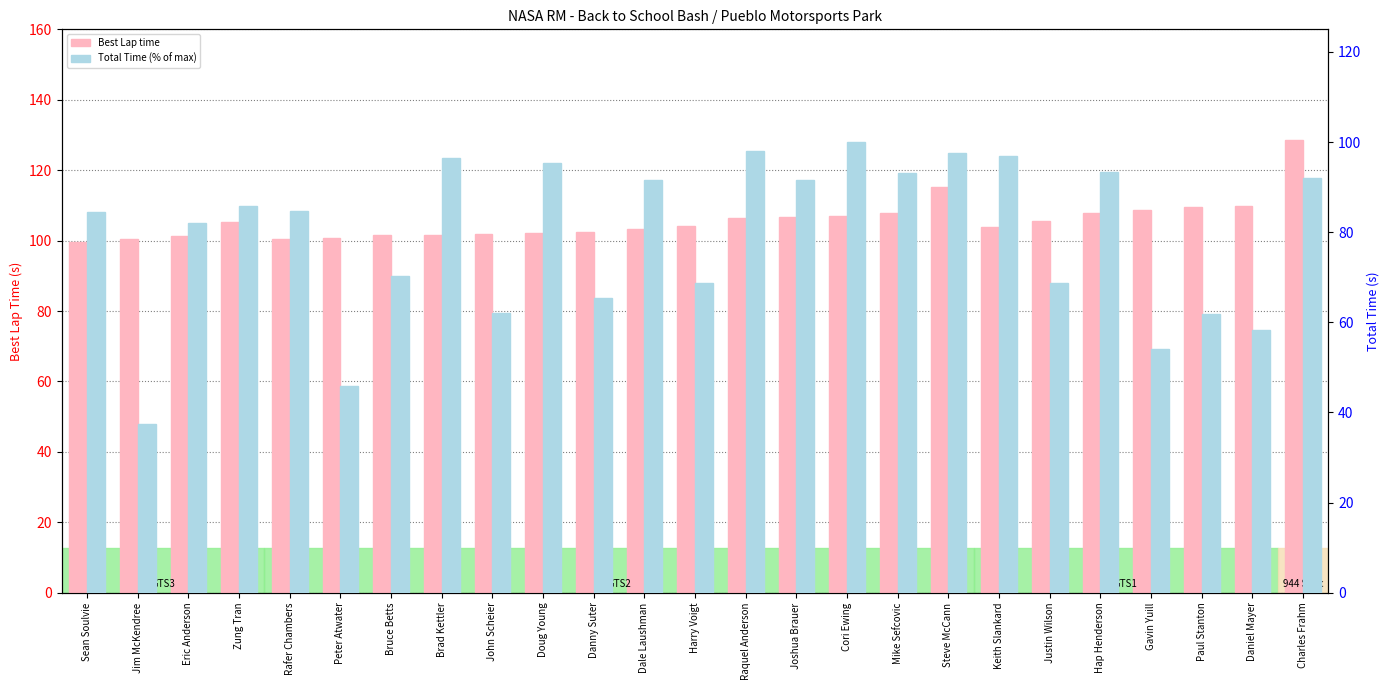

The Best Lap time series shows 37.0 at Sean Soulvie. True or false?

False